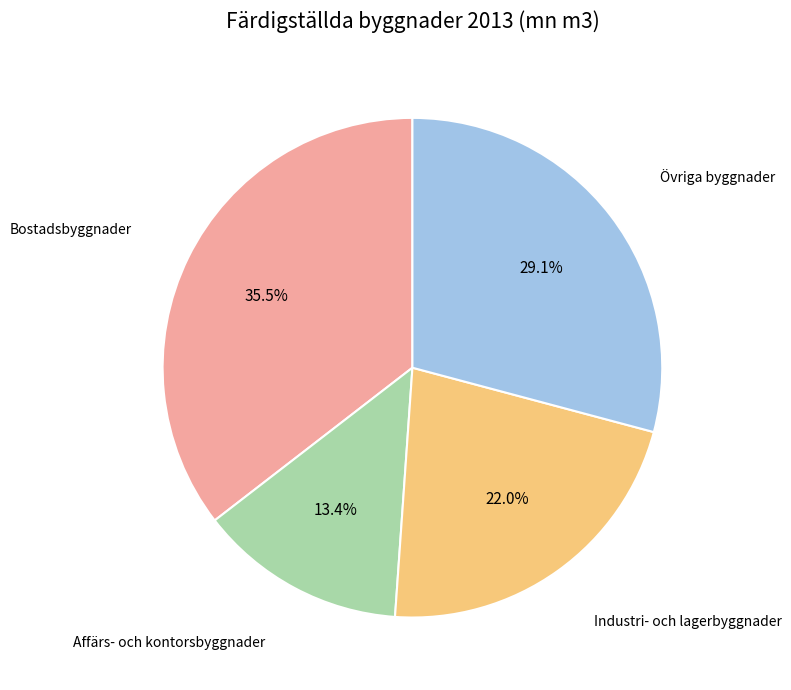

To the nearest percent, what percentage of the pie is Affärs- och kontorsbyggnader?

13%